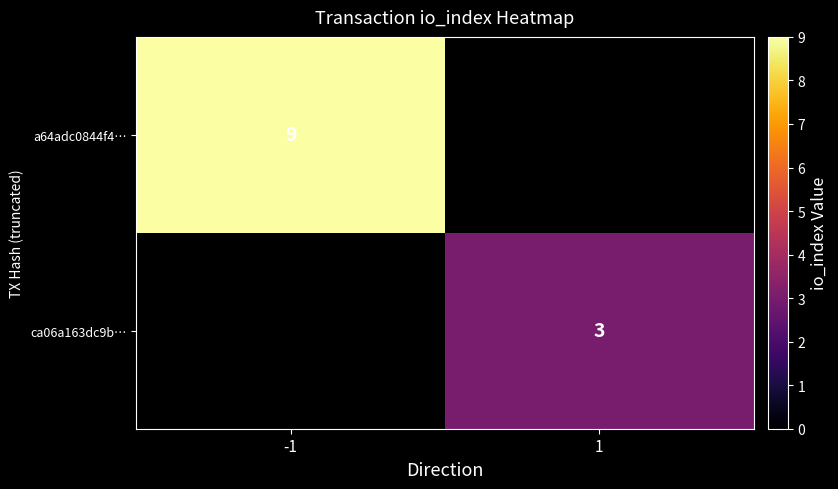

Which category has the highest value across all series?

-1